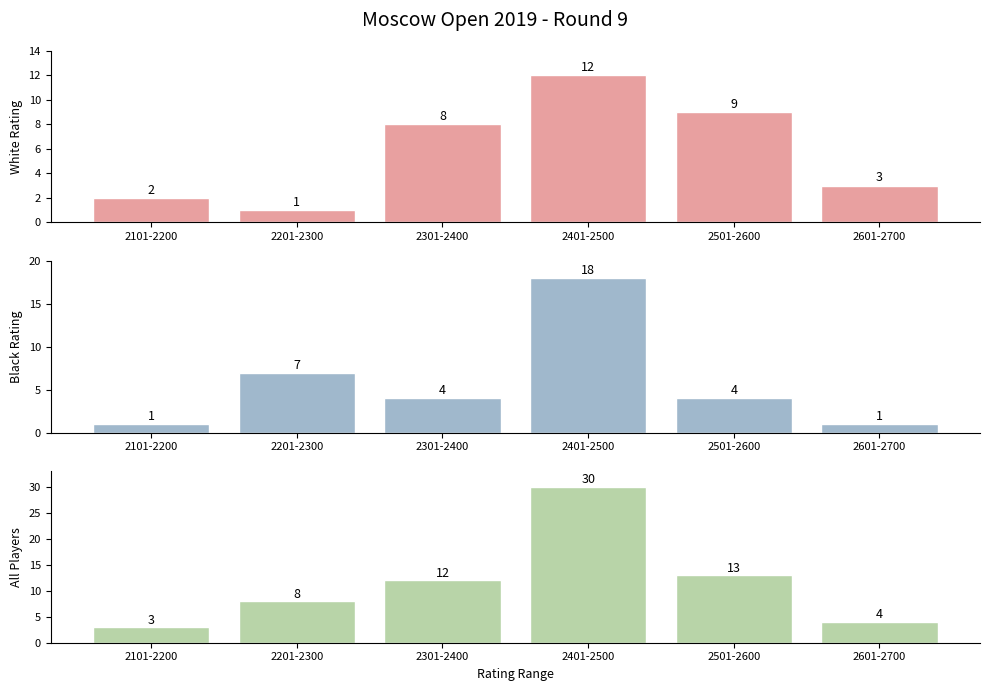

Which category has the highest value across all series?

2401-2500